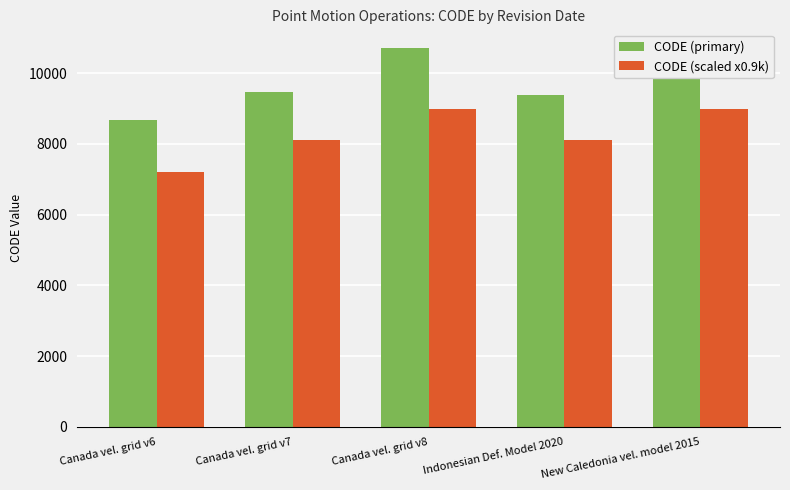

Rank the series at Canada vel. grid v8 from highest to lowest value.

CODE (primary), CODE (scaled x0.9k)